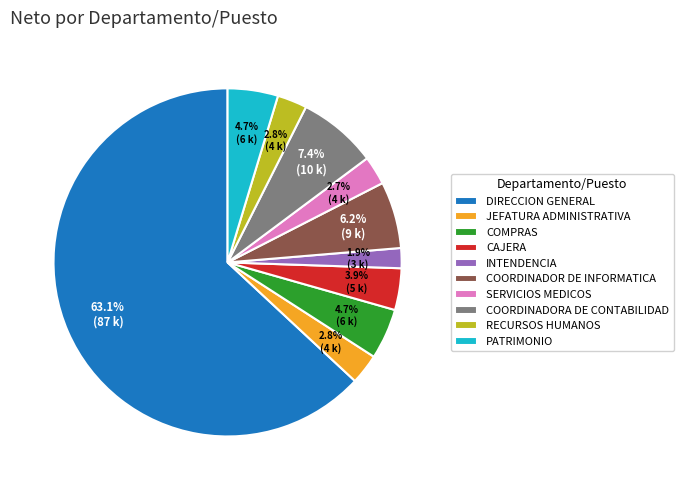

Does DIRECCION GENERAL account for over 50% of the chart?

Yes